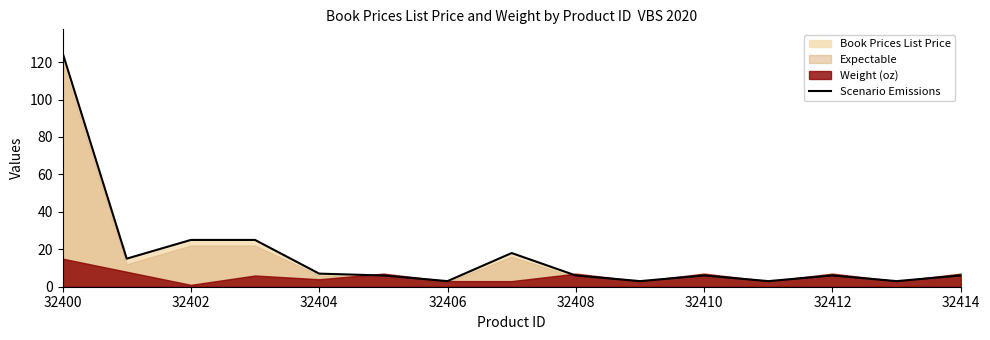

What is the maximum value for Scenario Emissions?

125.0